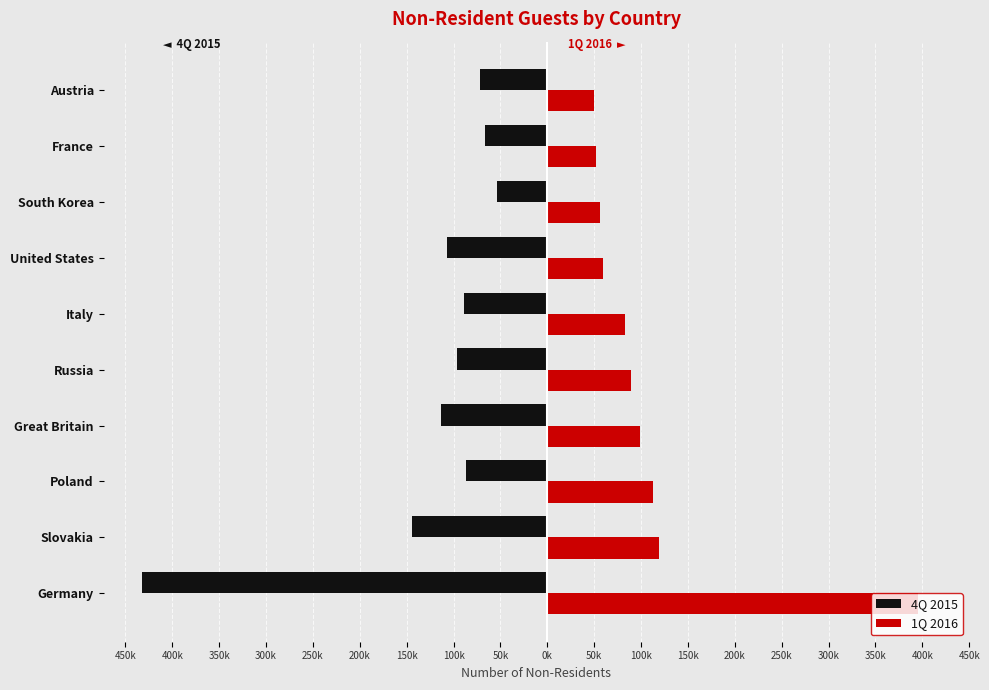

What are all the series names shown in the legend?

4Q 2015, 1Q 2016